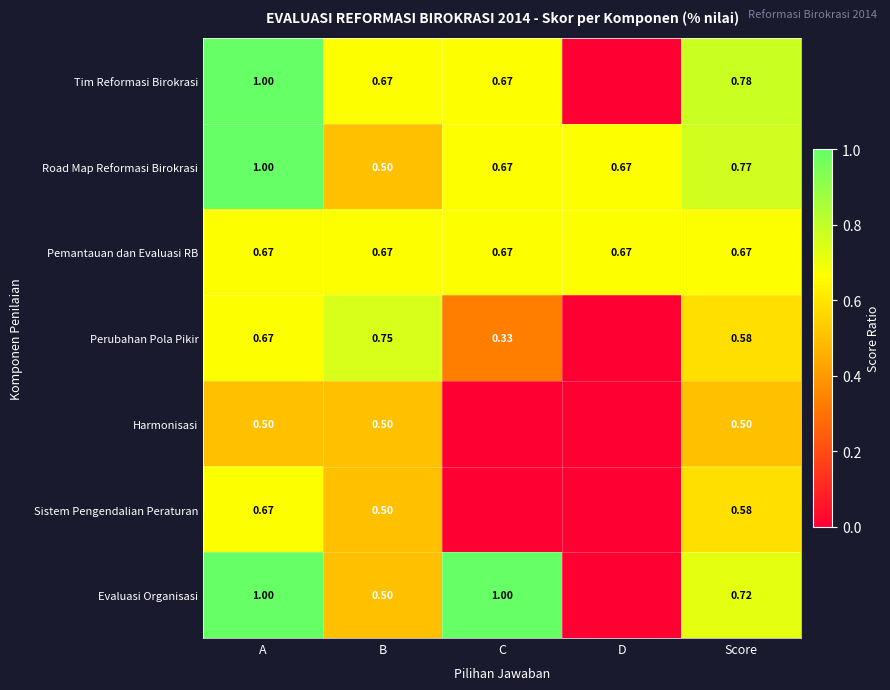

Rank the categories by Perubahan Pola Pikir value from highest to lowest.

B, A, Score, C, D